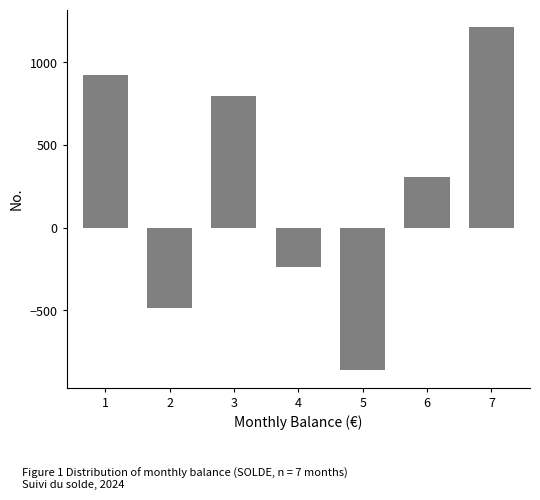

Reading left to right, what are all the values shown in this chart?

925.6	-484.9	794.9	-234.8	-862.4	307.3	1214.2